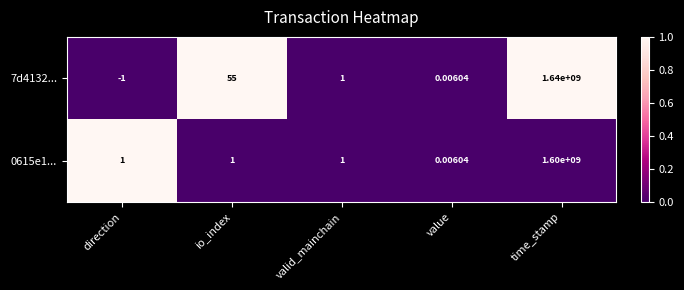

Rank the series by their average value, from lowest to highest.

0615e1..., 7d4132...